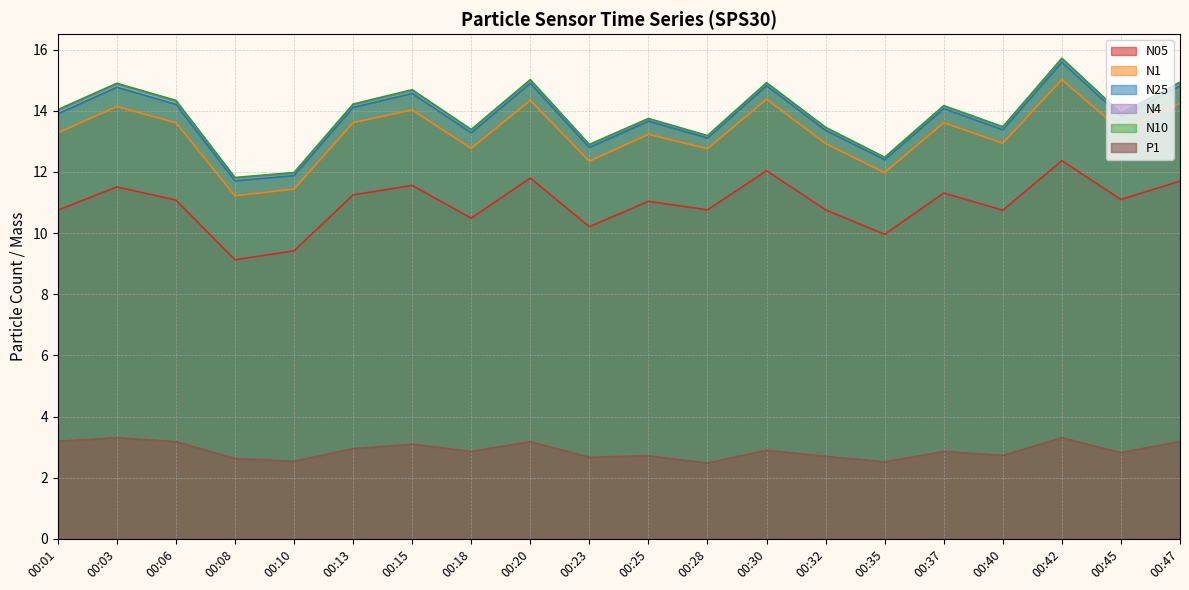

What is the total value across all series at 00:23?

63.8